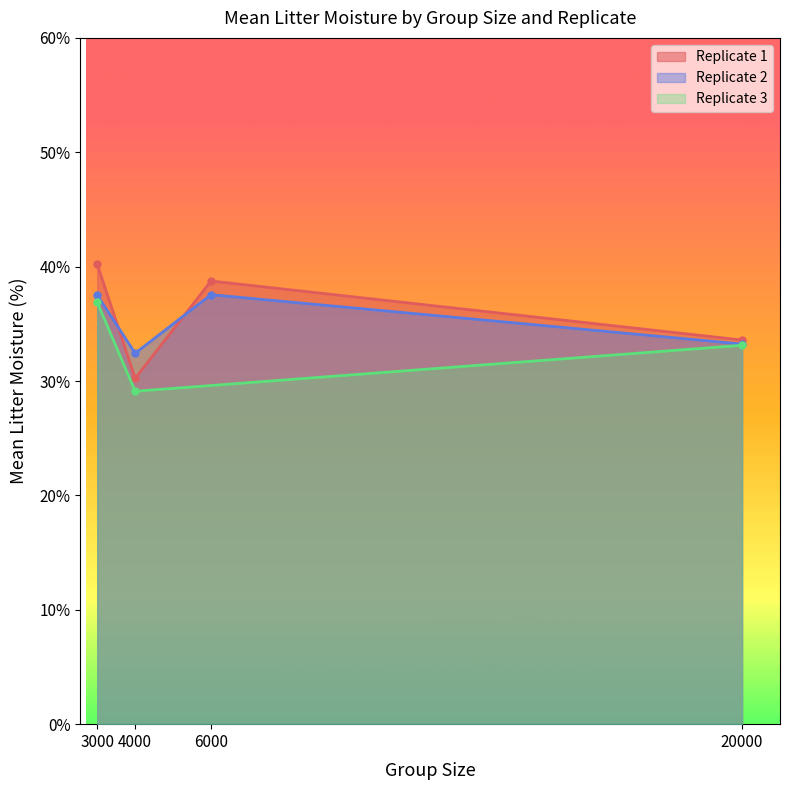

Where is Replicate 1 nearest to the value 35?

20000